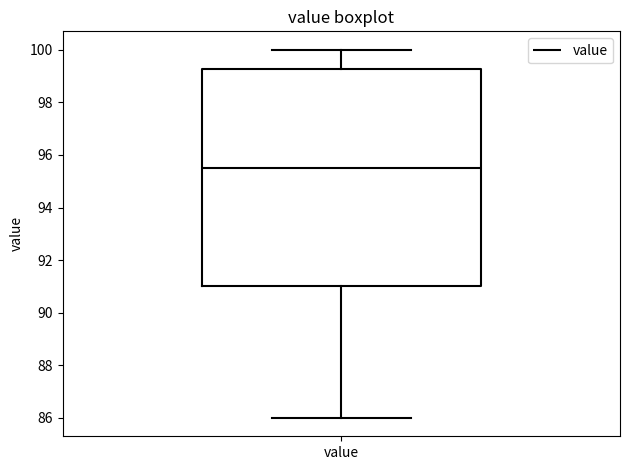

Read this box plot against the y-axis: the position of the median line, the range covered by the box, and the ends of both whiskers. The values are not printed on the chart, so give them approximately, as read against the axis.

median 95.6, box 91.0 to 99.2, whiskers 86.0 to 100.0